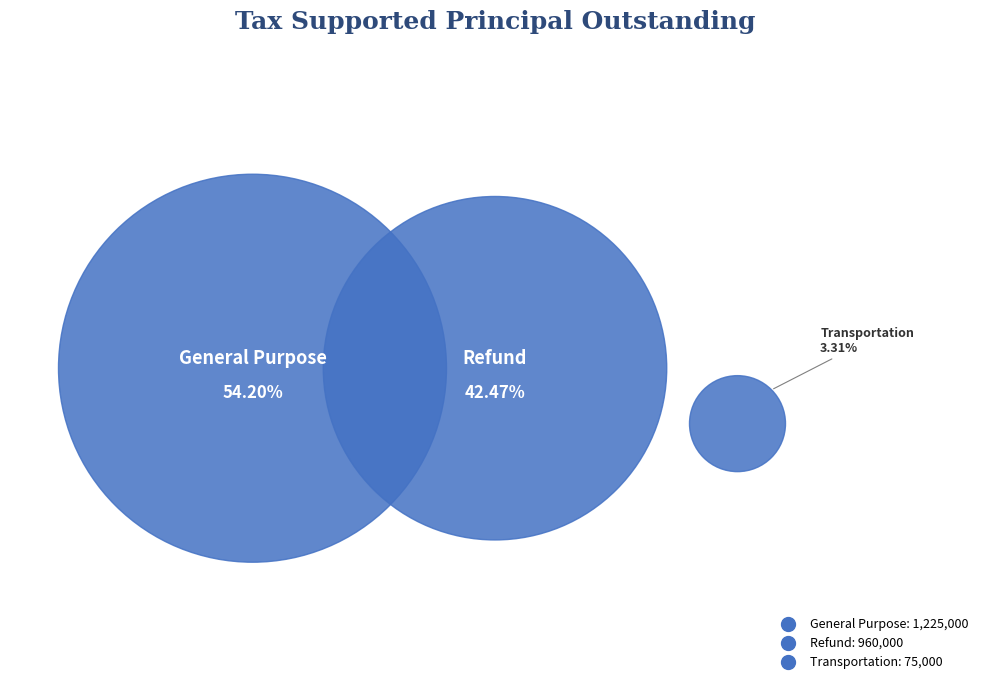

Which category has the biggest portion of the pie?

General Purpose